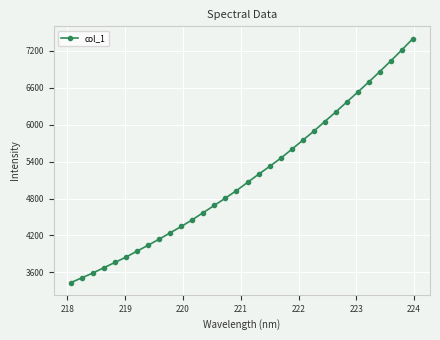

What is the maximum value shown in the chart?

7401.9